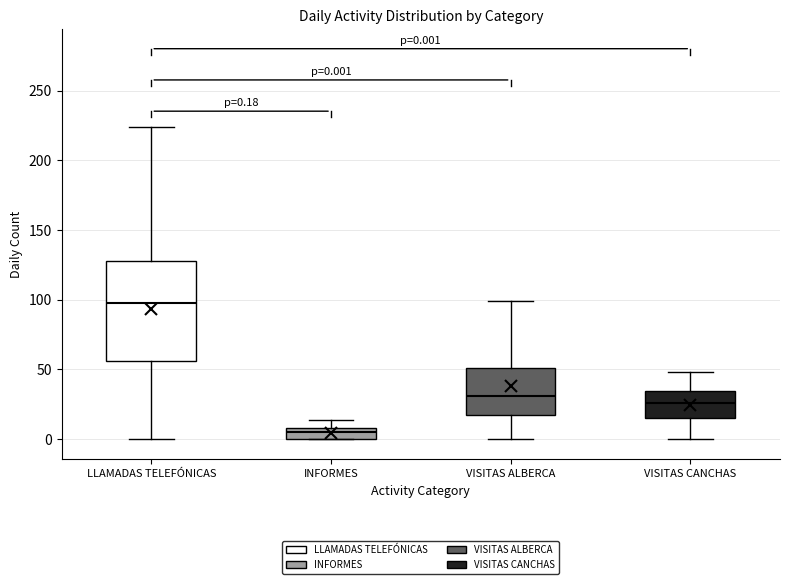

Which box is the tallest, from its lower edge to its upper edge?

LLAMADAS TELEFÓNICAS